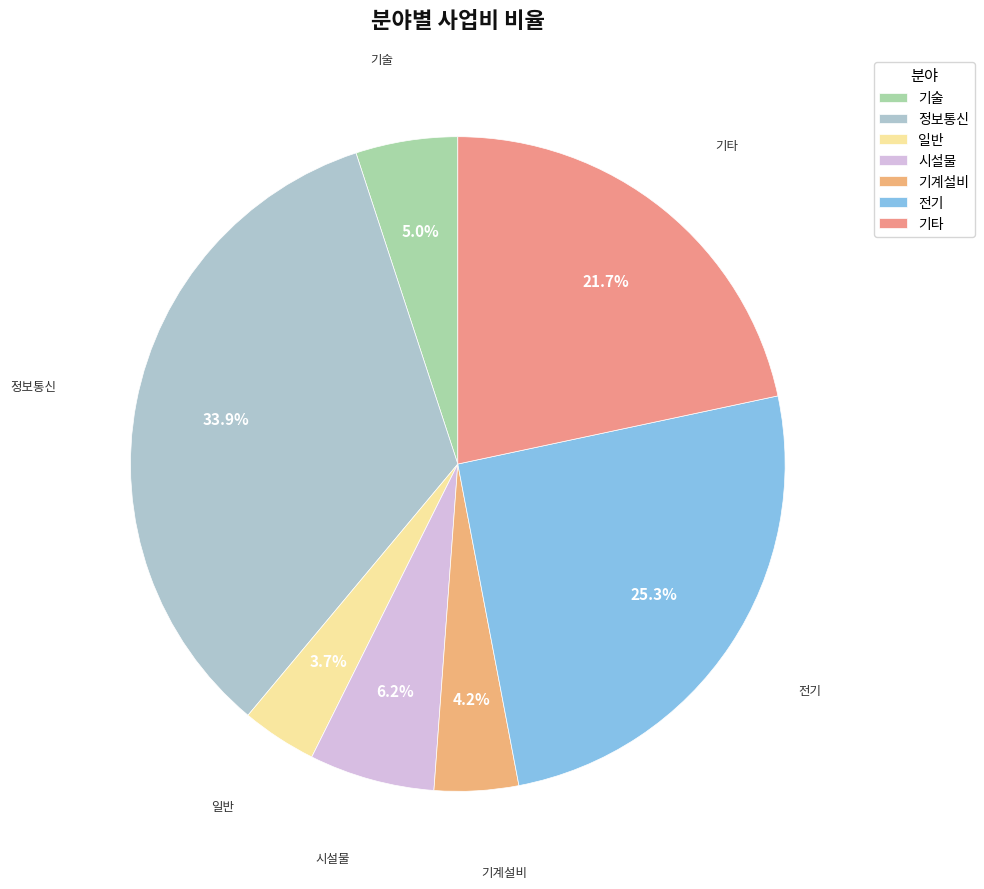

To the nearest percent, what is the combined percentage of 기계설비 and 일반?

8%